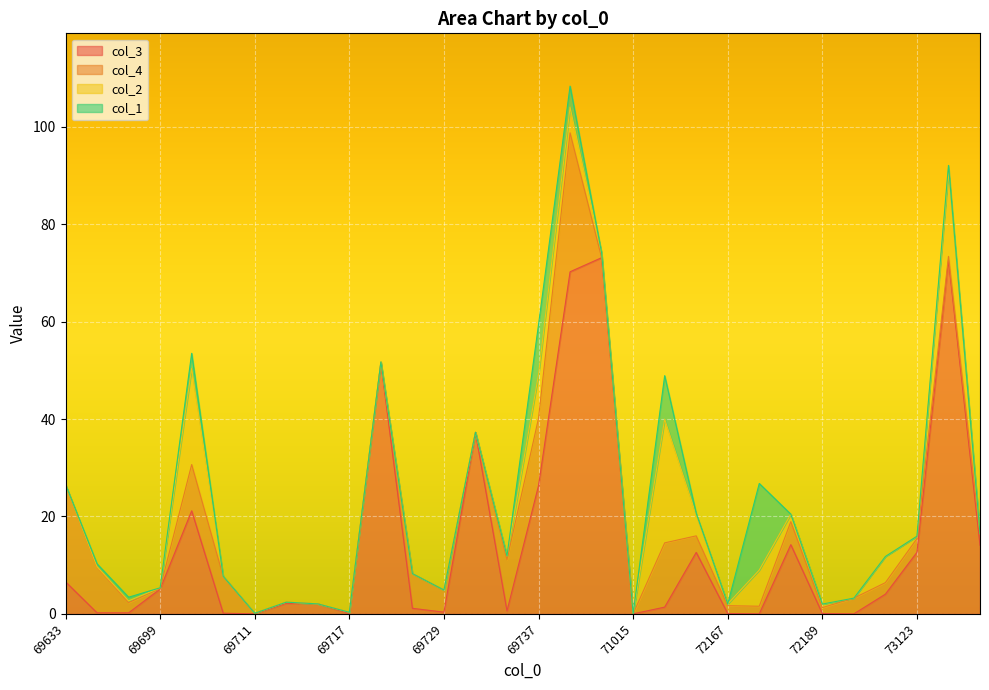

Between 69633 and 69731, which is larger?

69731